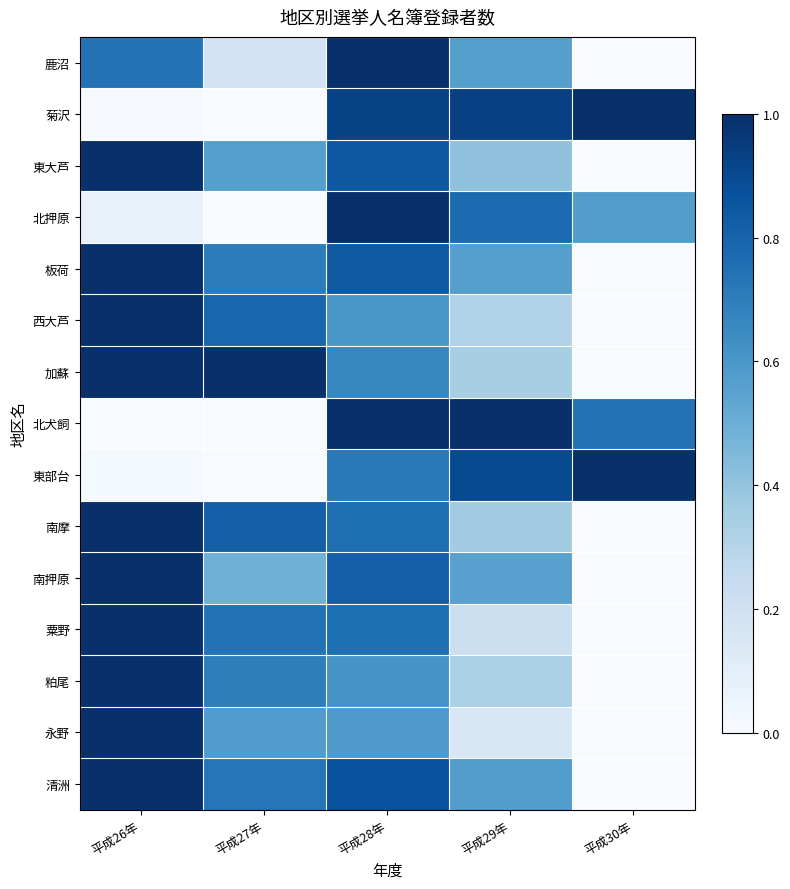

Reading left to right, list all the values displayed in this chart.

鹿沼: 平成26年=0.7	平成27年=0.2	平成28年=1.0	平成29年=0.6	平成30年=0.0
菊沢: 平成26年=0.0	平成27年=0.0	平成28年=0.9	平成29年=0.9	平成30年=1.0
東大芦: 平成26年=1.0	平成27年=0.6	平成28年=0.8	平成29年=0.4	平成30年=0.0
北押原: 平成26年=0.1	平成27年=0.0	平成28年=1.0	平成29年=0.8	平成30年=0.6
板荷: 平成26年=1.0	平成27年=0.7	平成28年=0.8	平成29年=0.6	平成30年=0.0
西大芦: 平成26年=1.0	平成27年=0.8	平成28年=0.6	平成29年=0.3	平成30年=0.0
加蘇: 平成26年=1.0	平成27年=1.0	平成28年=0.7	平成29年=0.3	平成30年=0.0
北犬飼: 平成26年=0.0	平成27年=0.0	平成28年=1.0	平成29年=1.0	平成30年=0.7
東部台: 平成26年=0.0	平成27年=0.0	平成28年=0.7	平成29年=0.9	平成30年=1.0
南摩: 平成26年=1.0	平成27年=0.8	平成28年=0.8	平成29年=0.4	平成30年=0.0
南押原: 平成26年=1.0	平成27年=0.5	平成28年=0.8	平成29年=0.6	平成30年=0.0
粟野: 平成26年=1.0	平成27年=0.7	平成28年=0.8	平成29年=0.2	平成30年=0.0
粕尾: 平成26年=1.0	平成27年=0.7	平成28年=0.6	平成29年=0.3	平成30年=0.0
永野: 平成26年=1.0	平成27年=0.6	平成28年=0.6	平成29年=0.2	平成30年=0.0
清洲: 平成26年=1.0	平成27年=0.7	平成28年=0.9	平成29年=0.6	平成30年=0.0